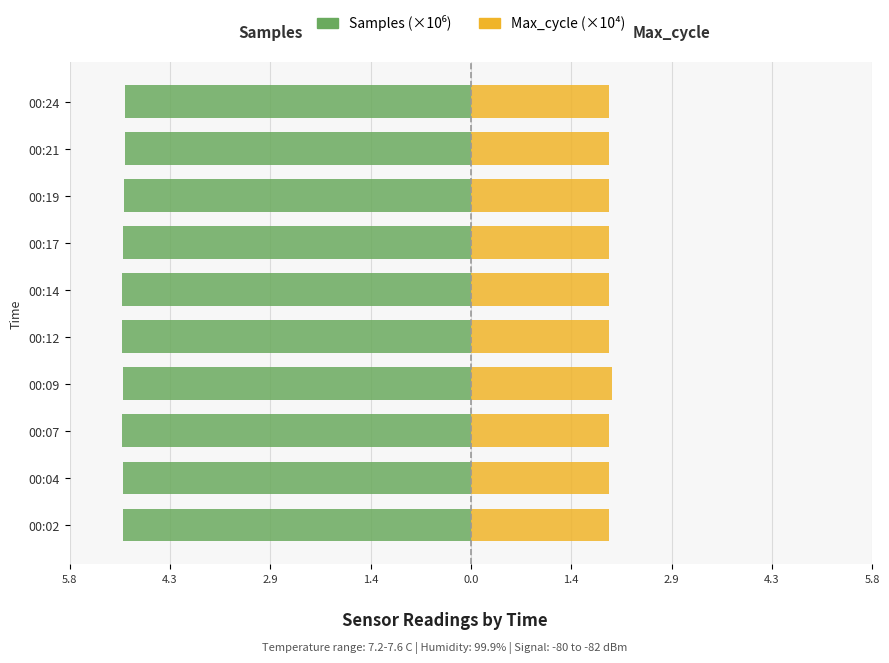

What is the minimum value for Max_cycle?

2.0